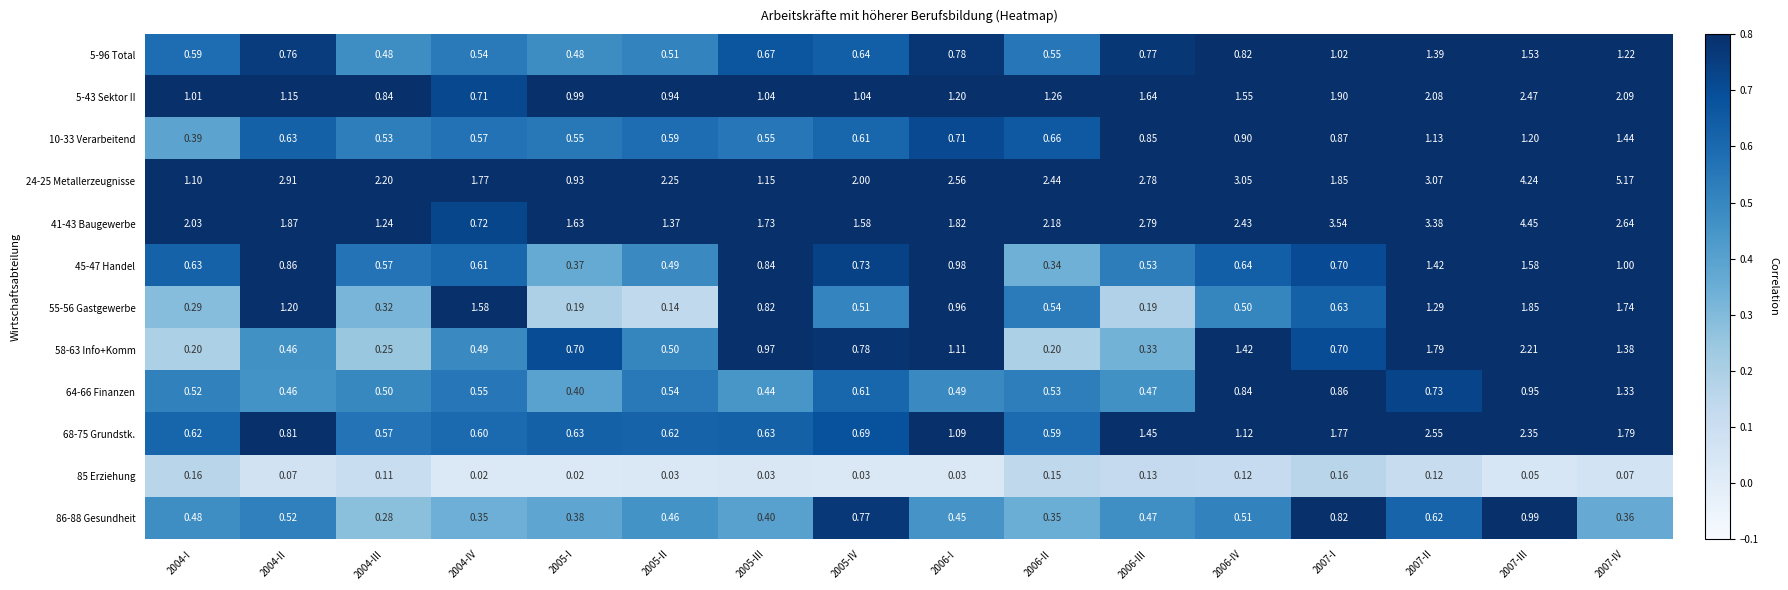

At which category is the sum across all series the highest?

2007-III